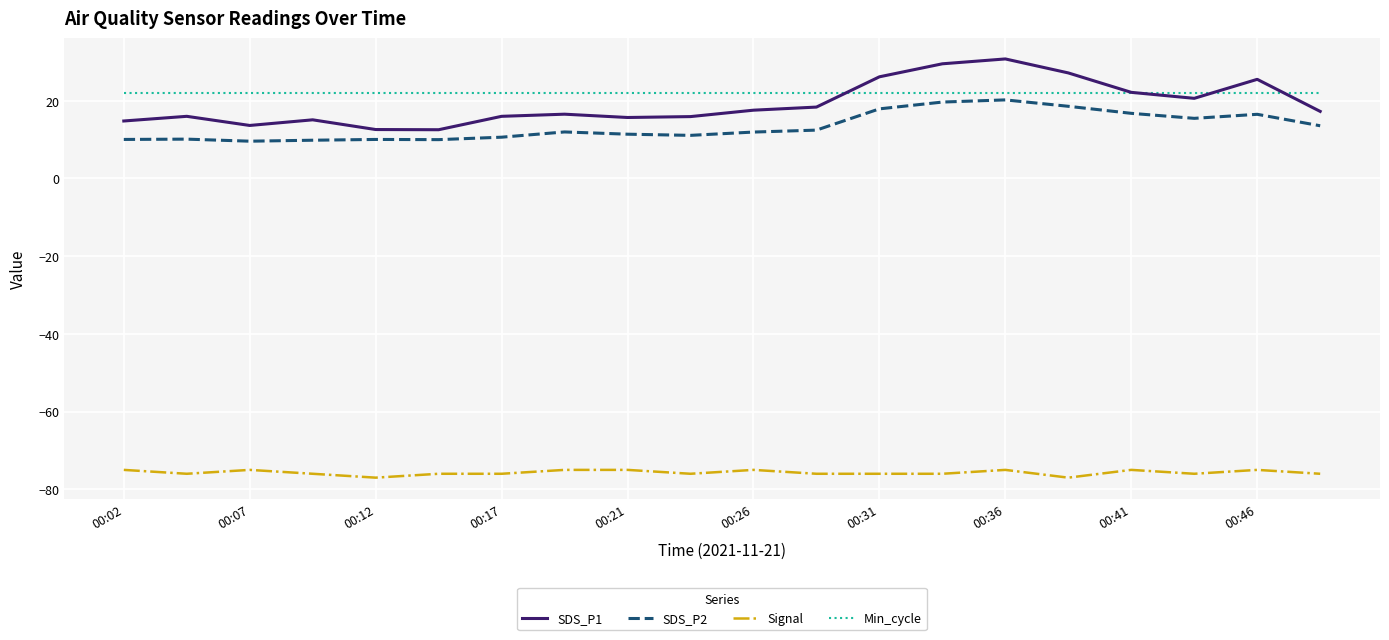

What is the greatest value displayed?

30.8